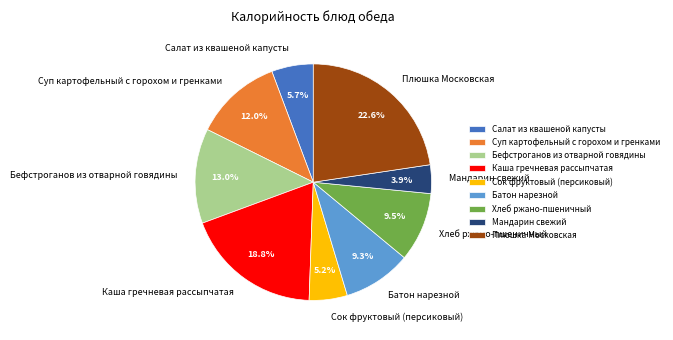

What percentage is the Салат из квашеной капусты slice, to the nearest percent?

6%